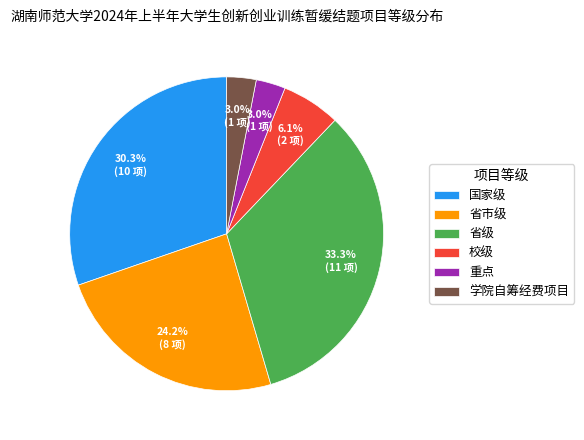

What percentage is the 省级 slice, to the nearest percent?

33%